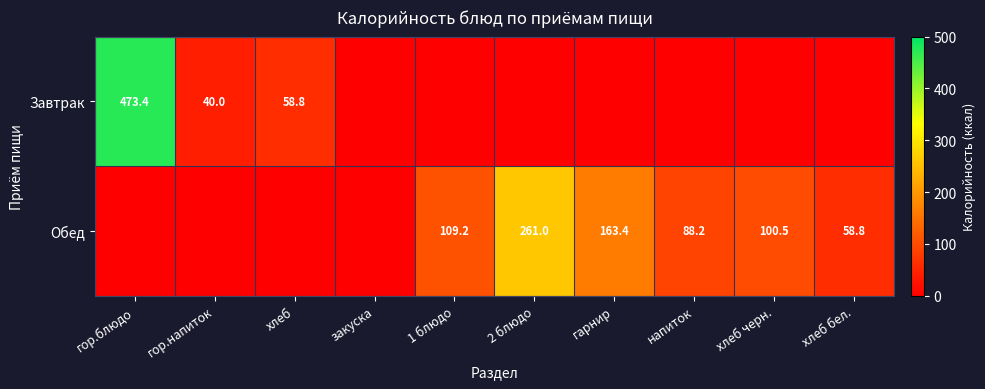

The value of Обед at гарнир is 92.0. True or false?

False